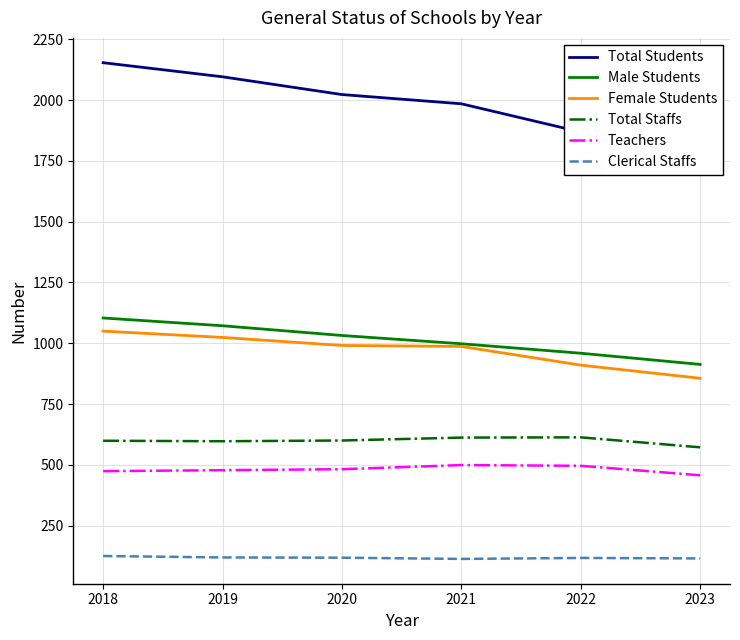

Where is Male Students nearest to the value 1008?

2021